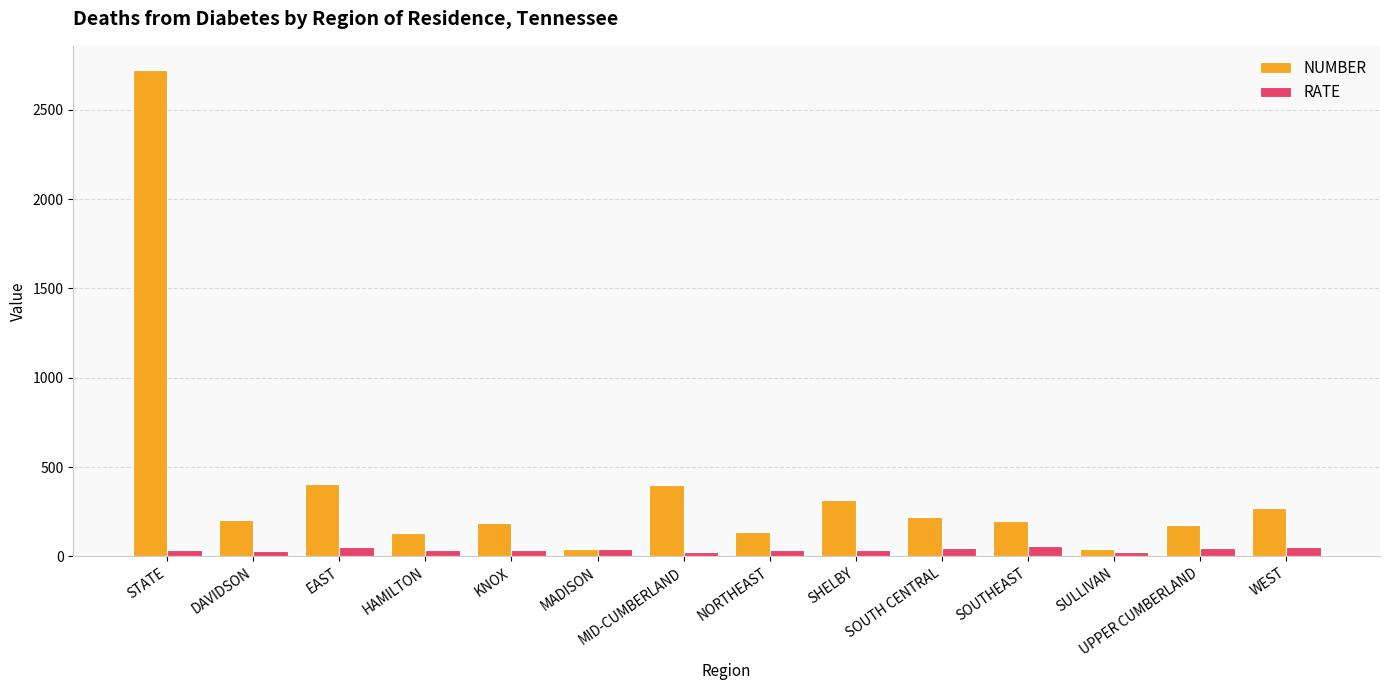

At which category is the sum across all series the highest?

STATE